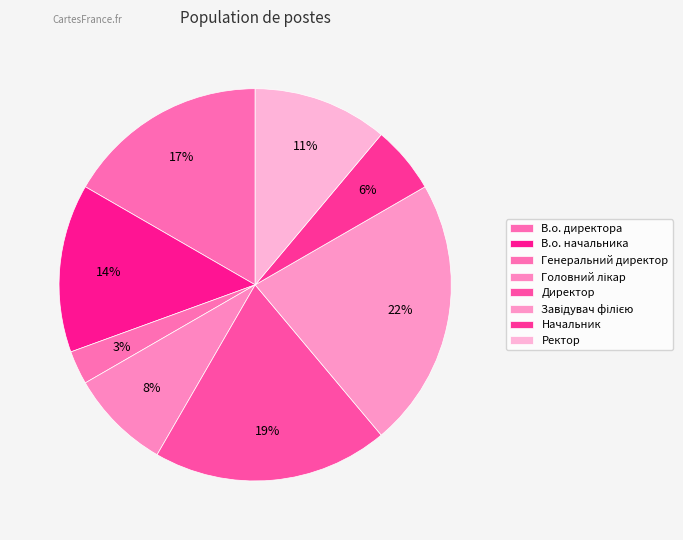

Count the number of slices in the pie.

8